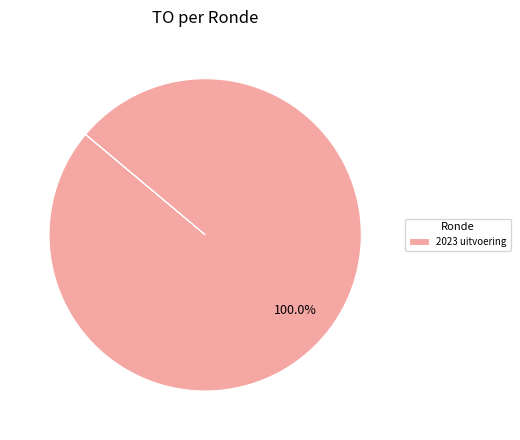

Does 2023 uitvoering account for over 50% of the chart?

Yes